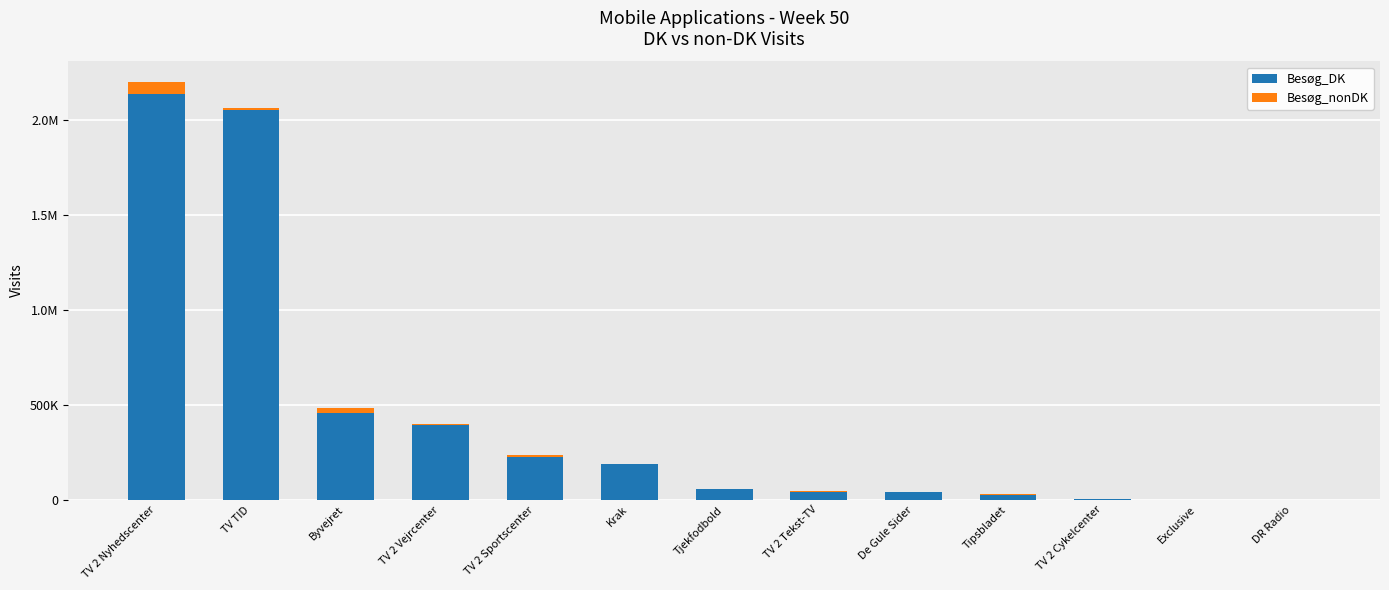

Is it true that Besøg_DK equals 7928 at TV 2 Cykelcenter?

False